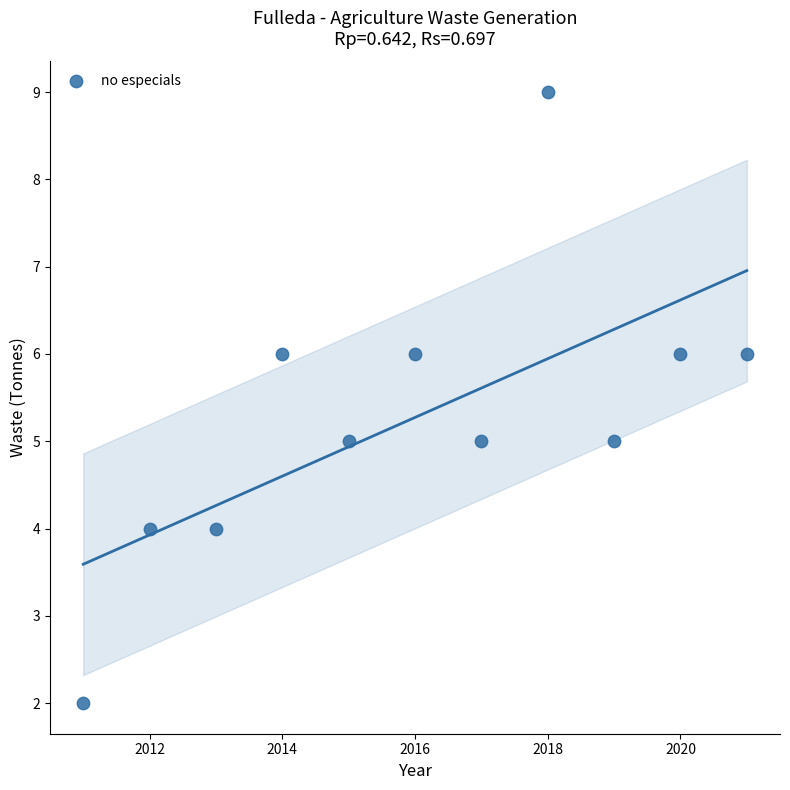

What is the range of Y values (max minus min)?

7